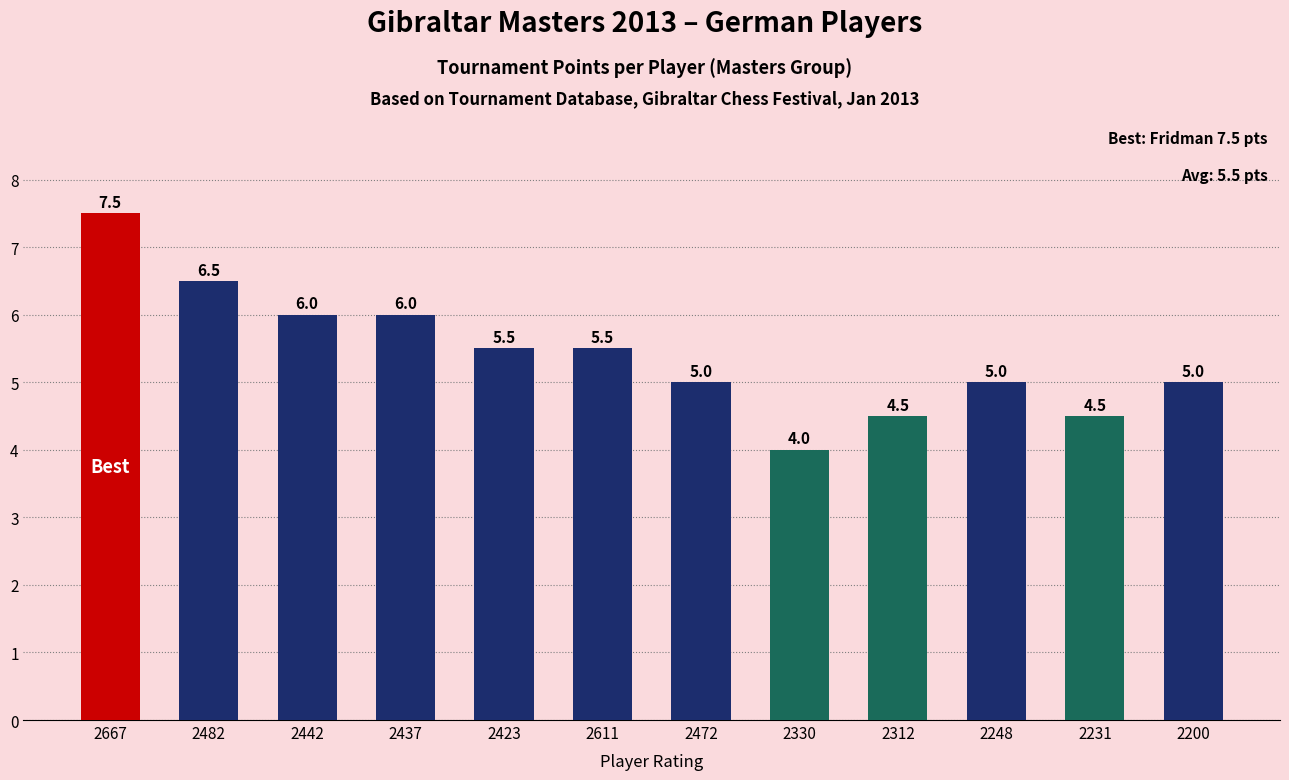

What is the difference between the maximum and minimum values?

3.5